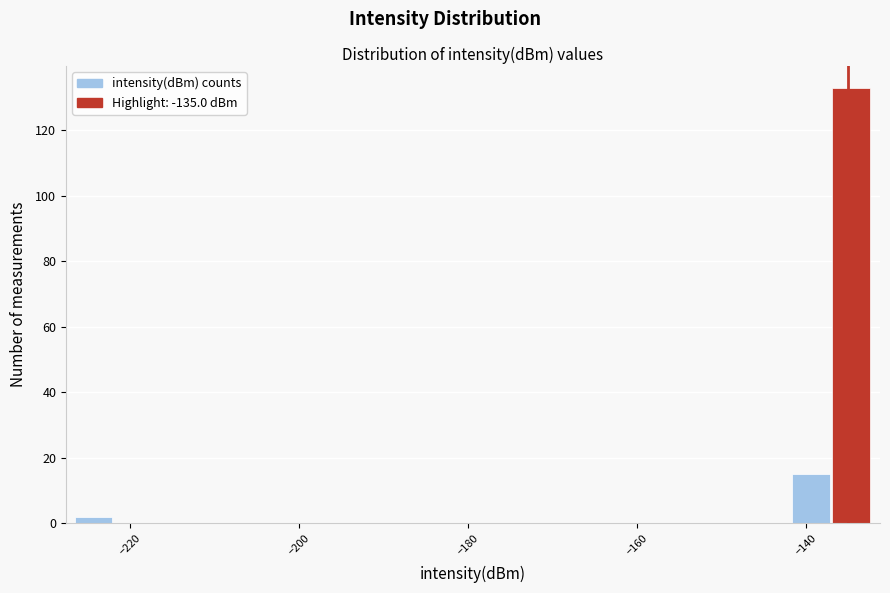

Read against the x-axis, roughly where is the centre of the tallest bar?

-134